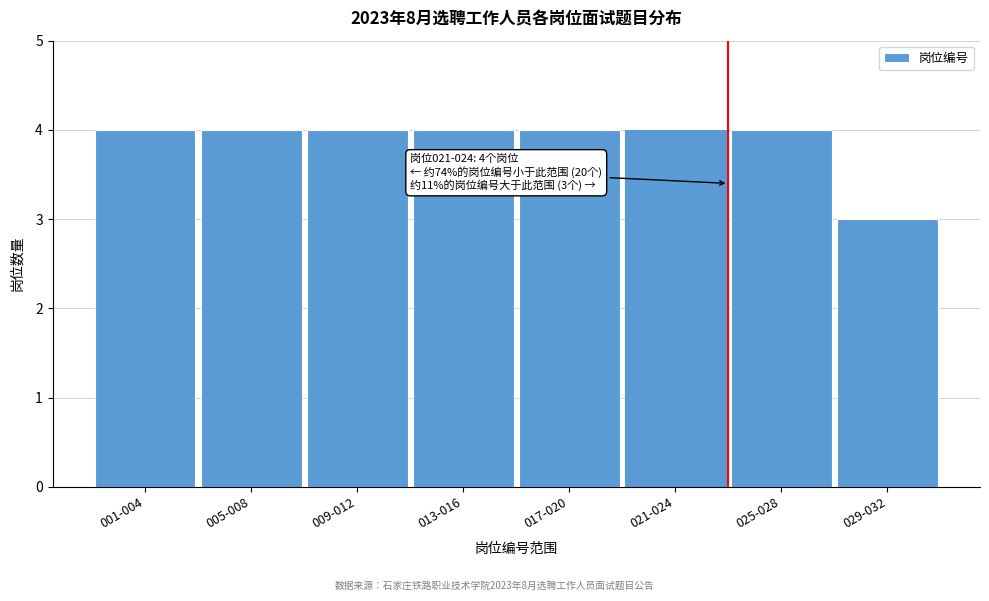

Reading left to right, extract all data points from this chart.

001-004=4	005-008=4	009-012=4	013-016=4	017-020=4	021-024=4	025-028=4	029-032=3